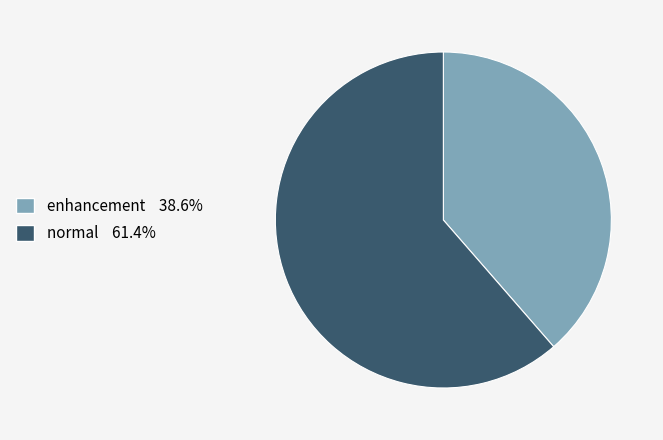

Is the sum of enhancement and normal greater than half?

Yes